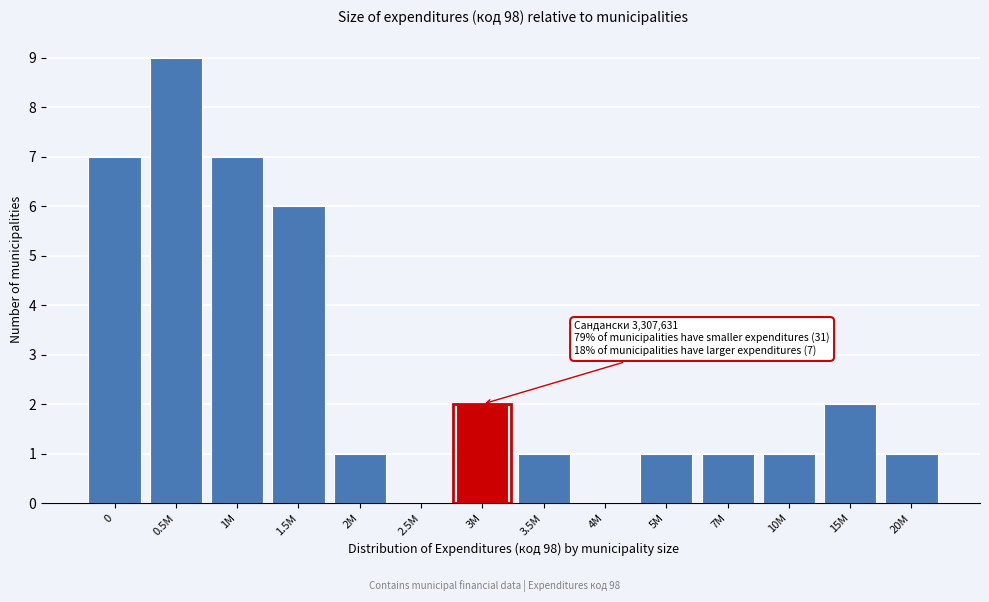

Reading right to left, extract all data points from this chart.

20M=1	15M=2	10M=1	7M=1	5M=1	4M=0	3.5M=1	3M=2	2.5M=0	2M=1	1.5M=6	1M=7	0.5M=9	0=7